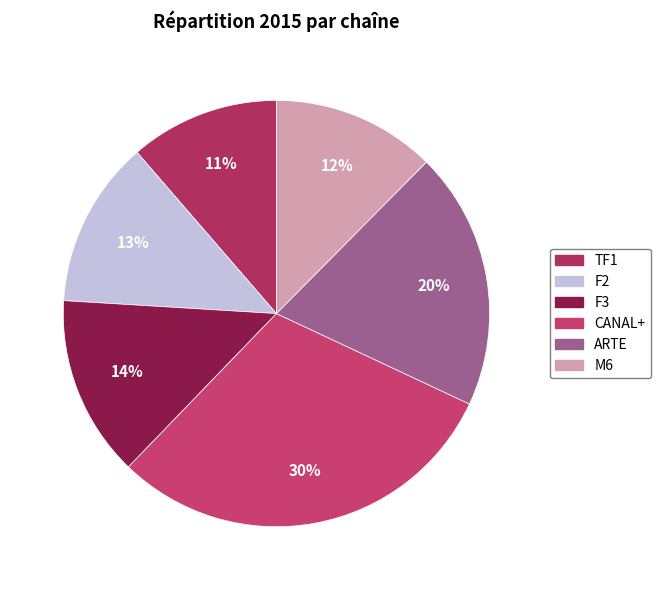

How many segments does this pie chart have?

6